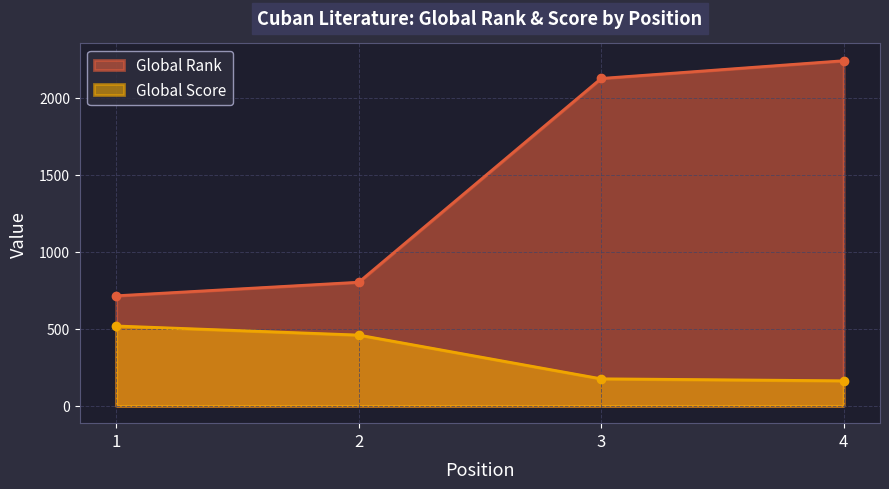

At which label does Global Score first exceed 460?

1